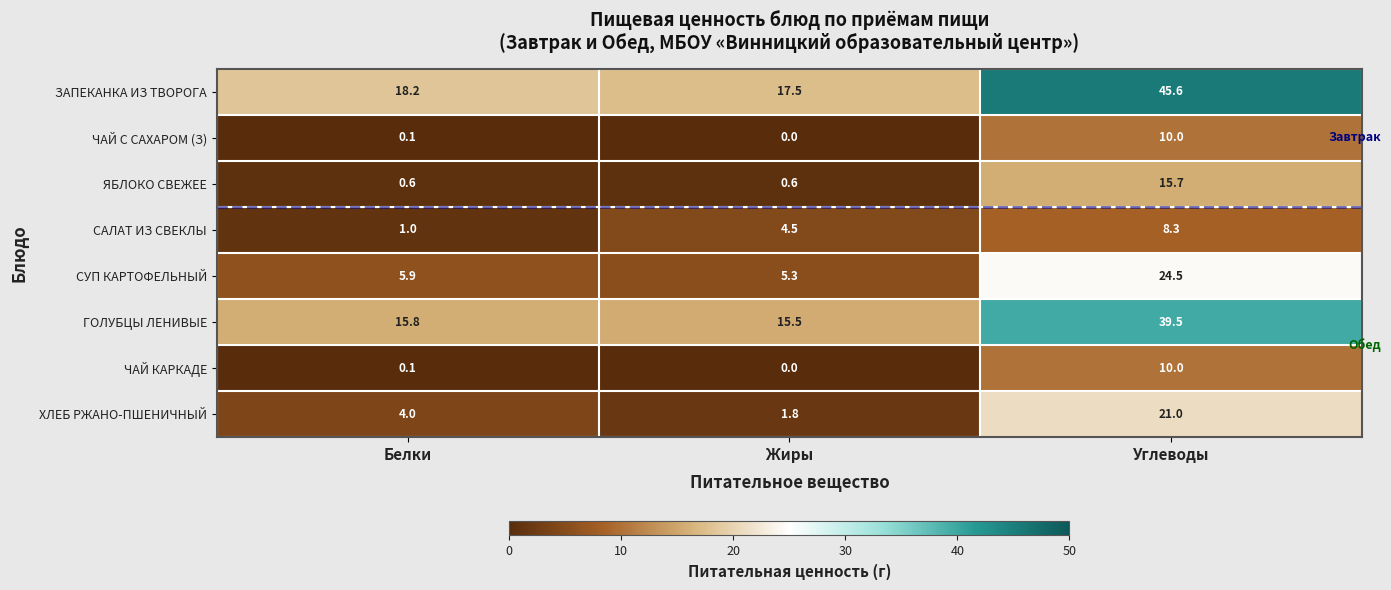

Between Белки and Жиры, which series saw the biggest shift?

САЛАТ ИЗ СВЕКЛЫ